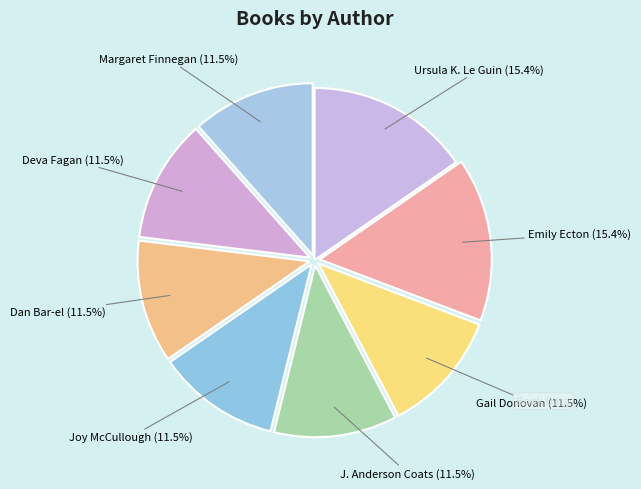

Count the number of slices in the pie.

8